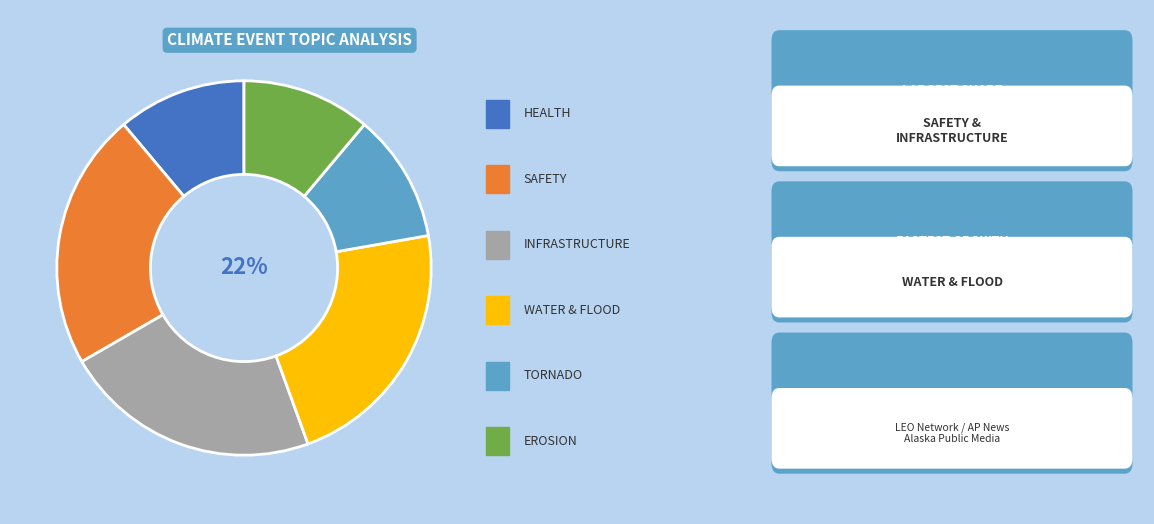

Is there a majority slice in this chart?

No